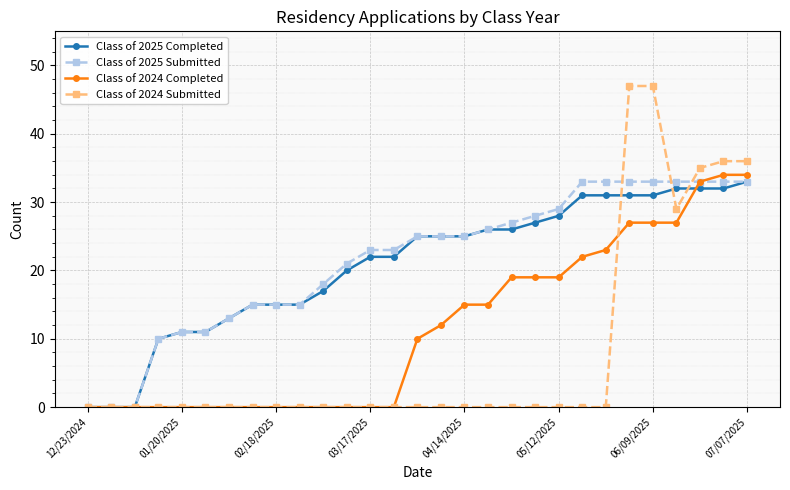

Which series has the largest range (max minus min)?

Class of 2024 Submitted